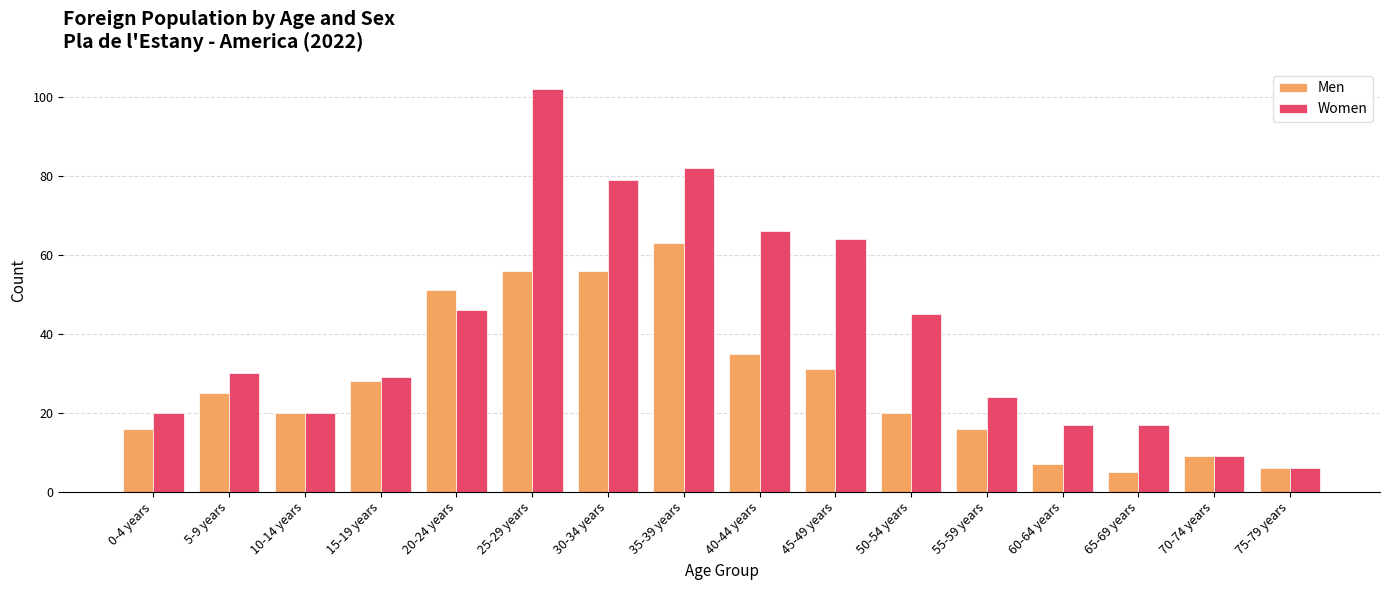

Between 55-59 years and 75-79 years, which series saw the biggest shift?

Women